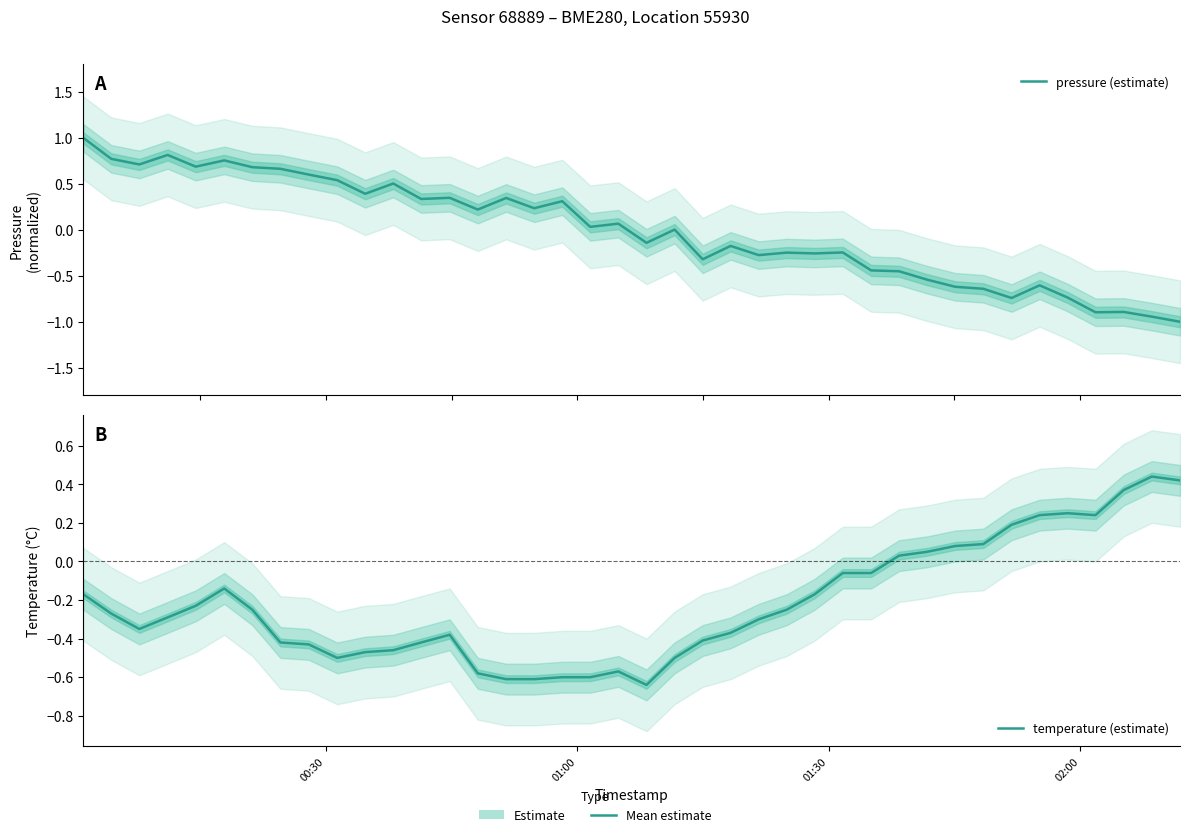

Is this an area chart (filled region under the line)?

No